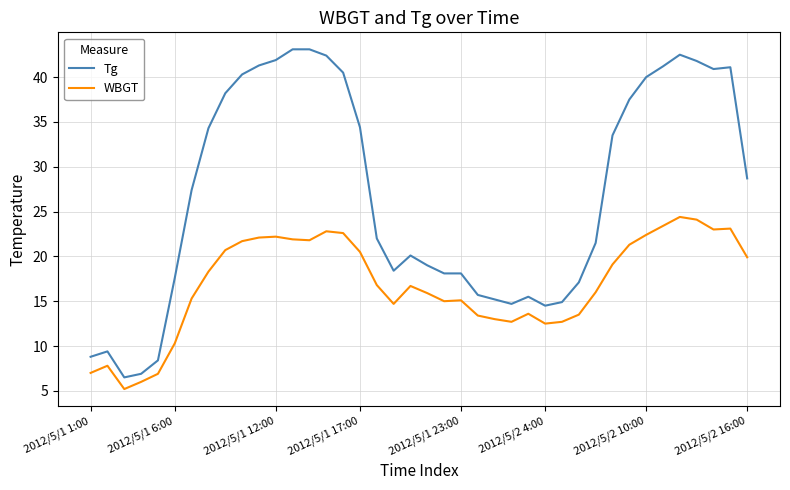

List the series in order of their overall mean, highest first.

Tg, WBGT